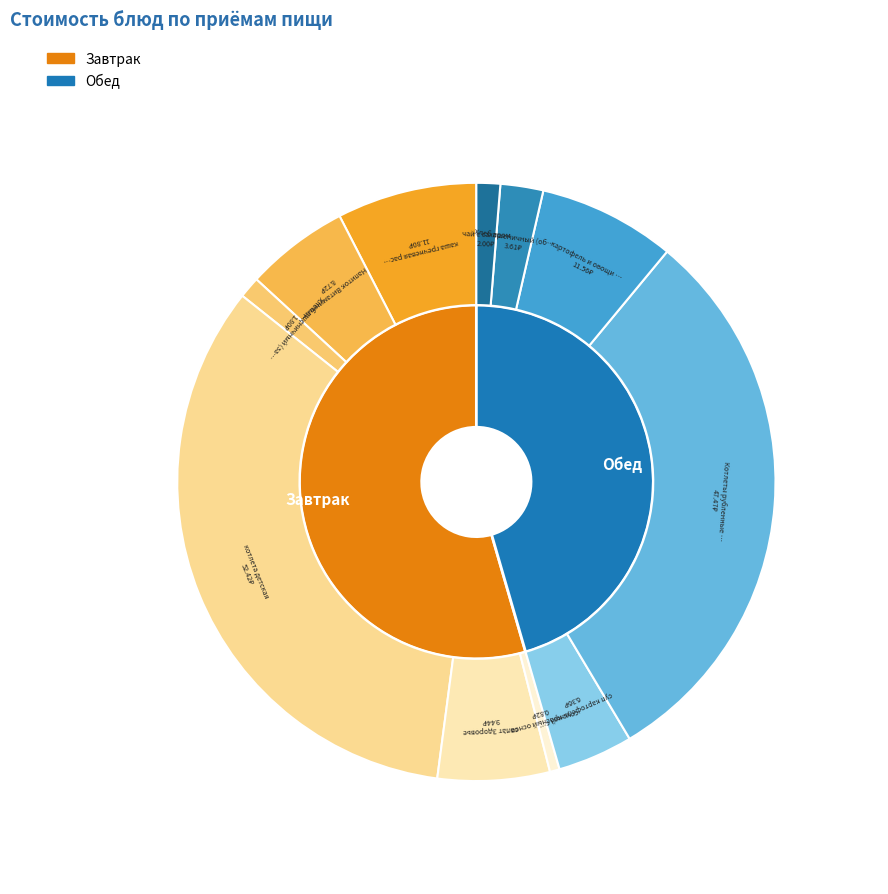

What is the change in value from Хлеб пшеничный (завтрак) to чай с сахаром?

+0.2